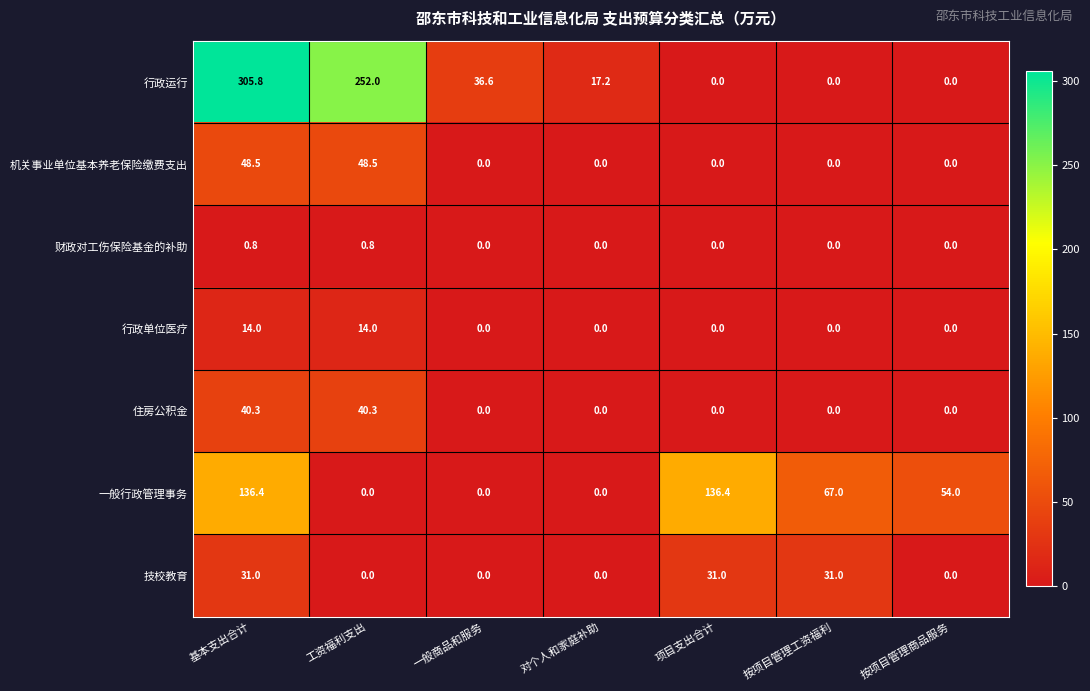

List the series in order of their peak value, lowest first.

财政对工伤保险基金的补助, 行政单位医疗, 技校教育, 住房公积金, 机关事业单位基本养老保险缴费支出, 一般行政管理事务, 行政运行